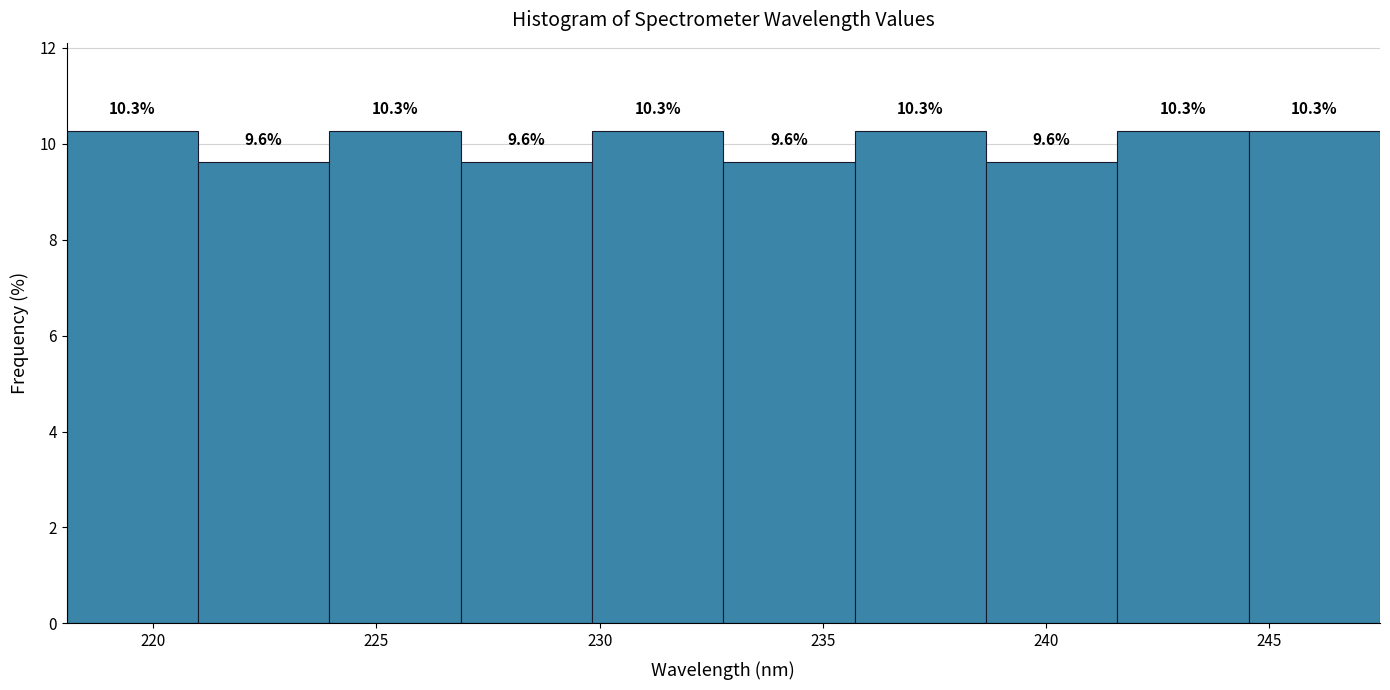

Reading left to right, transcribe this chart: for each bar, give the range it covers on the x-axis and its height. The bar edges are not printed on the chart, so give them approximately, as read against the axis.

218.0 to 221.0: 10.3
221.0 to 224.0: 9.6
224.0 to 227.0: 10.3
227.0 to 230.0: 9.6
230.0 to 233.0: 10.3
233.0 to 235.5: 9.6
235.5 to 238.5: 10.3
238.5 to 241.5: 9.6
241.5 to 244.5: 10.3
244.5 to 247.5: 10.3